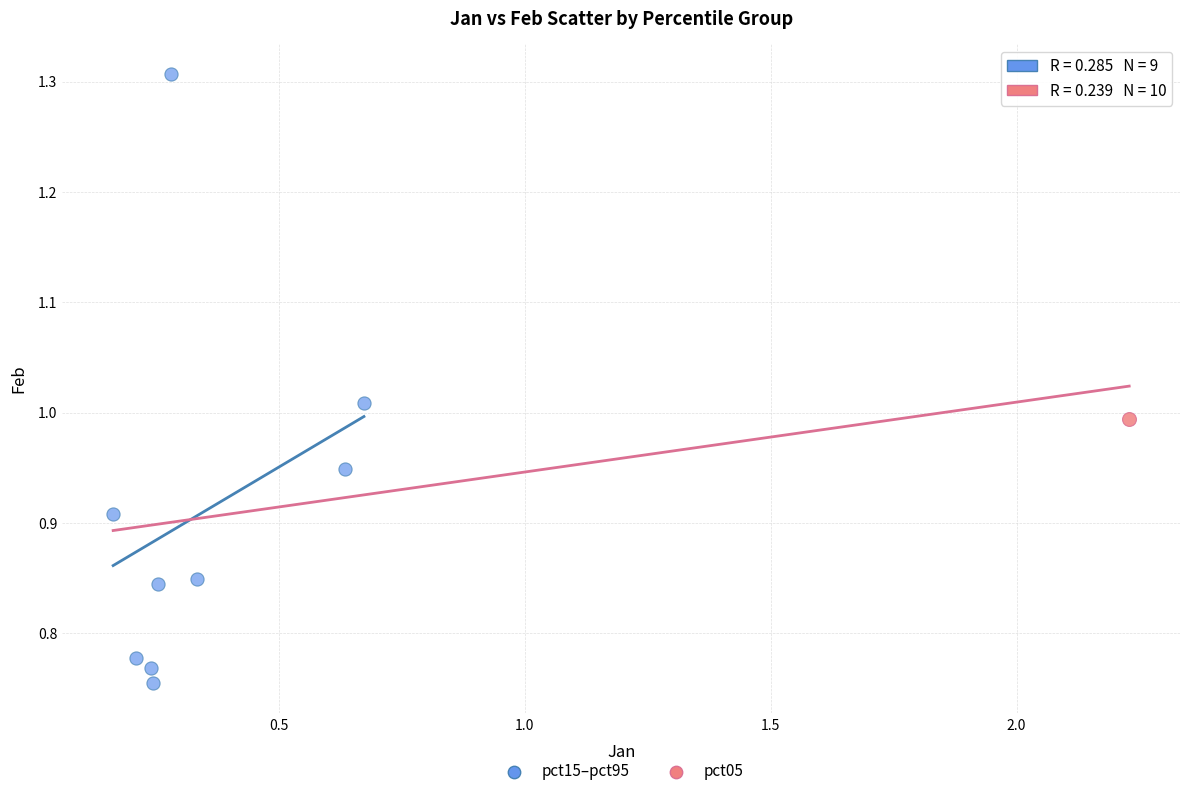

What are all the series names shown in the legend?

pct15–pct95, pct05